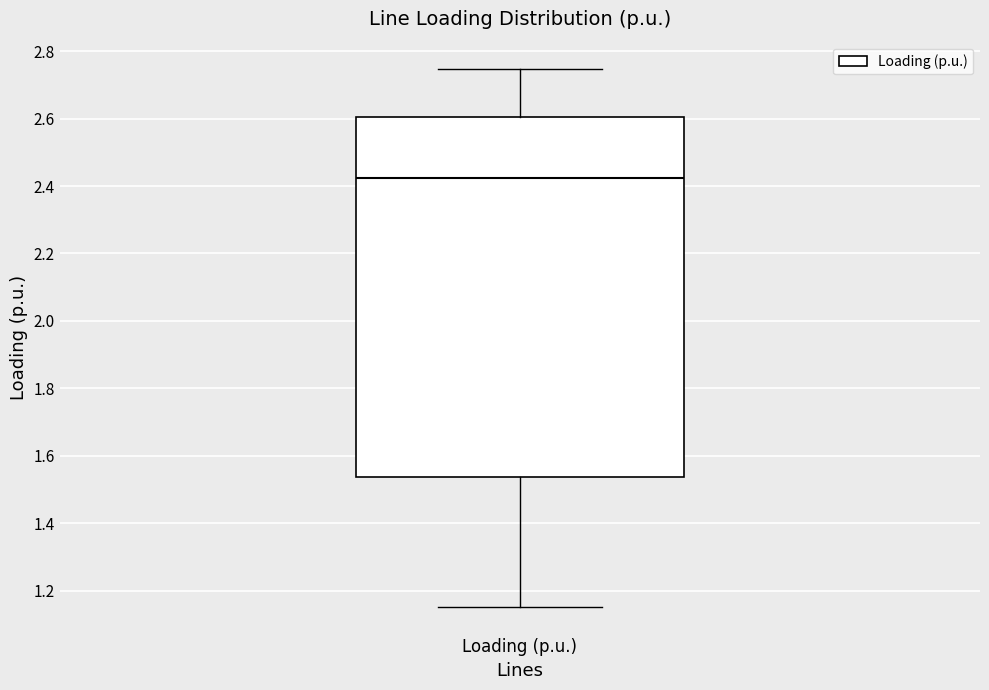

Where does the lower whisker of the box for Loading (p.u.) end on the y-axis? The values are not printed on the chart, so give them approximately, as read against the axis.

1.16